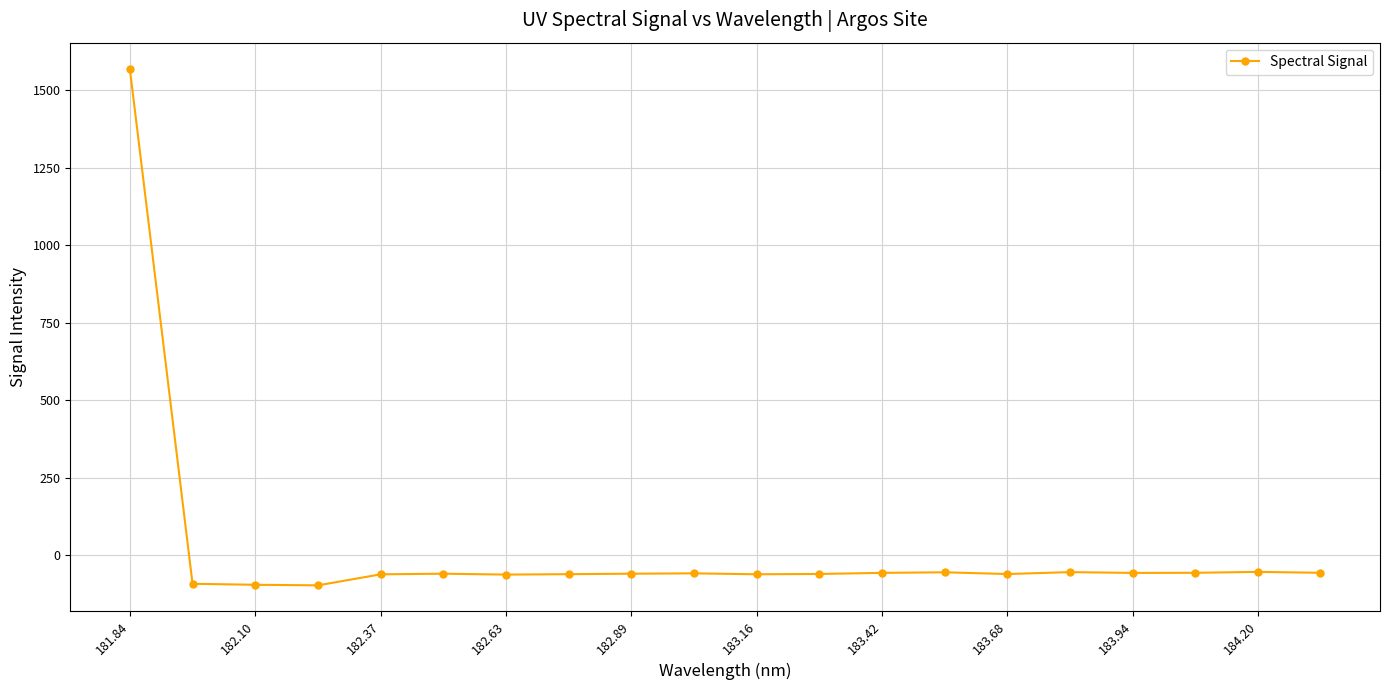

True or false: there are more than 2 points higher than both neighbors.

True